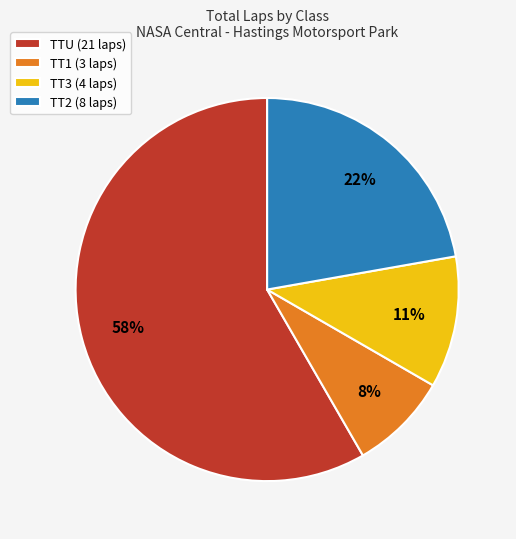

To the nearest percent, what is the combined percentage of TT1 (3 laps) and TTU (21 laps)?

67%